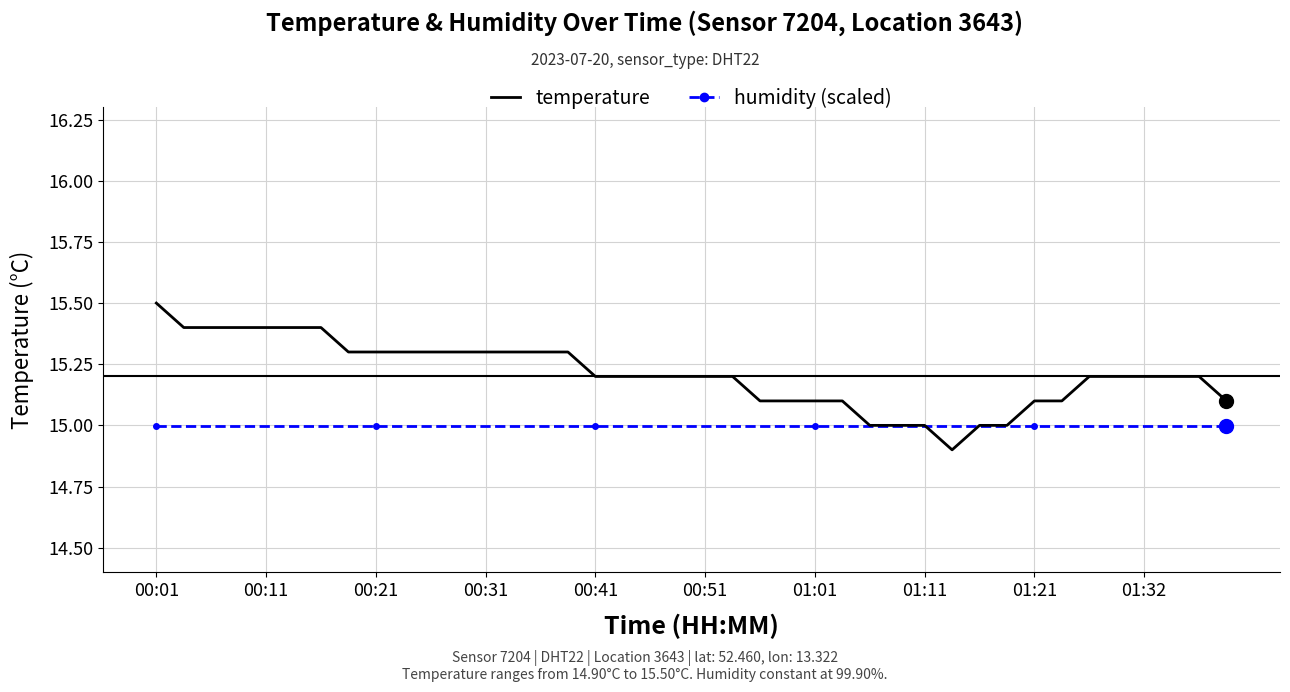

What is the smallest value displayed?

14.9